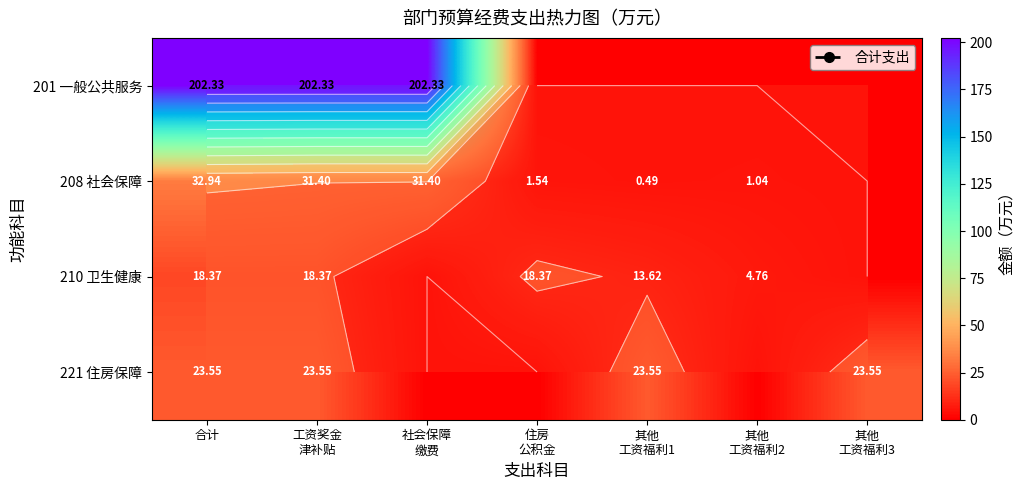

What is the total value across all series at 住房
公积金?

19.9